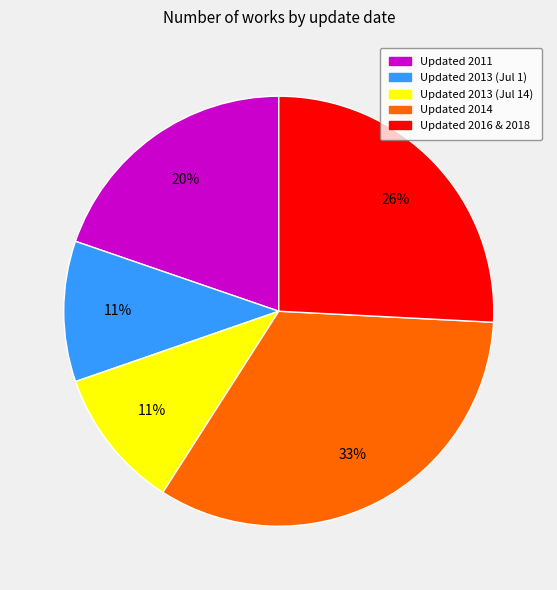

How many slices are in this pie chart?

5